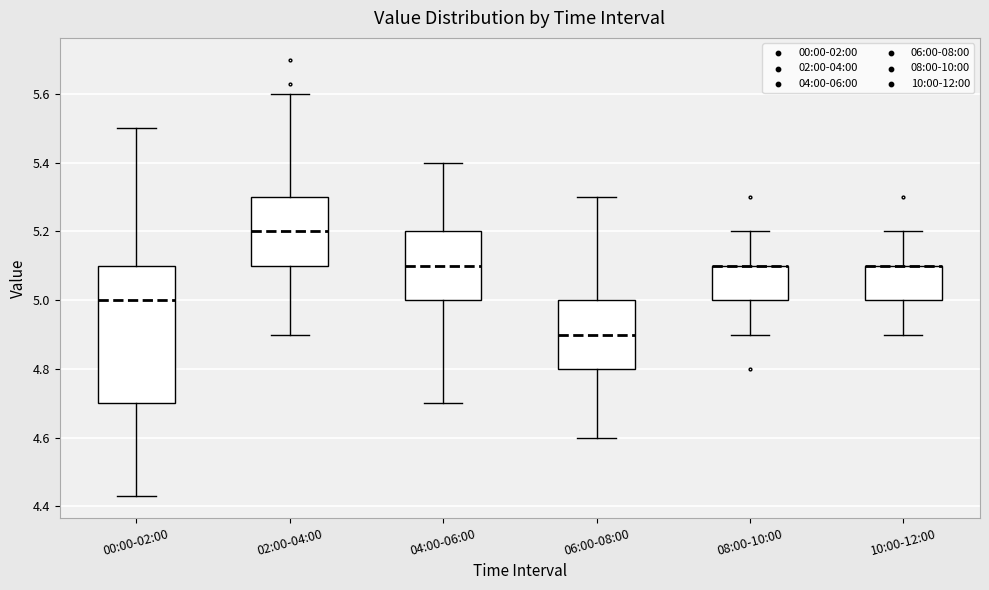

Reading left to right, read every box against the y-axis: the position of its median line, the range the box covers, and the ends of its whiskers. The values are not printed on the chart, so give them approximately, as read against the axis.

00:00-02:00: median 5.00, box 4.70 to 5.10, whiskers 4.44 to 5.50
02:00-04:00: median 5.20, box 5.10 to 5.30, whiskers 4.90 to 5.60
04:00-06:00: median 5.10, box 5.00 to 5.20, whiskers 4.70 to 5.40
06:00-08:00: median 4.90, box 4.80 to 5.00, whiskers 4.60 to 5.30
08:00-10:00: median 5.10 (drawn on the box's upper edge), box 5.00 to 5.10, whiskers 4.90 to 5.20
10:00-12:00: median 5.10 (drawn on the box's upper edge), box 5.00 to 5.10, whiskers 4.90 to 5.20